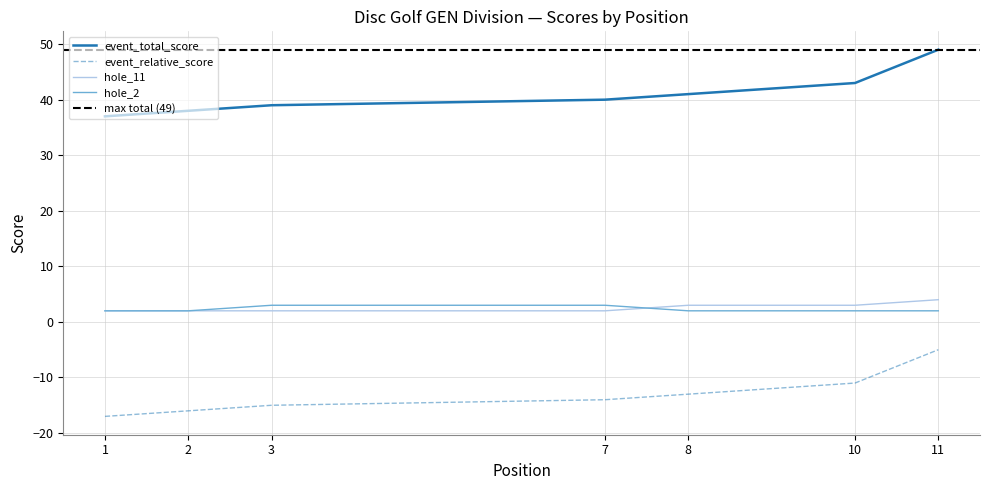

The event_relative_score series shows 49 at 11. True or false?

True